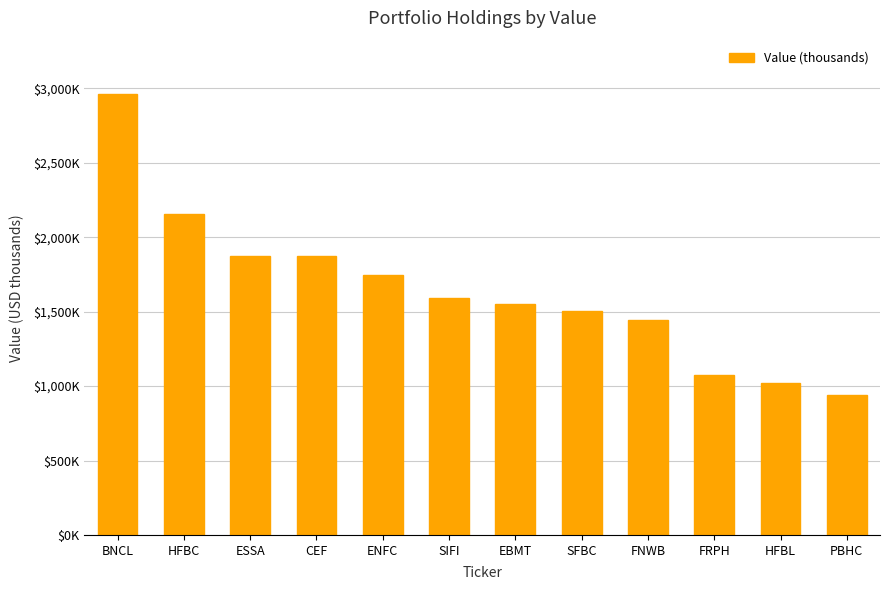

Where does the data first go above 1590000?

BNCL